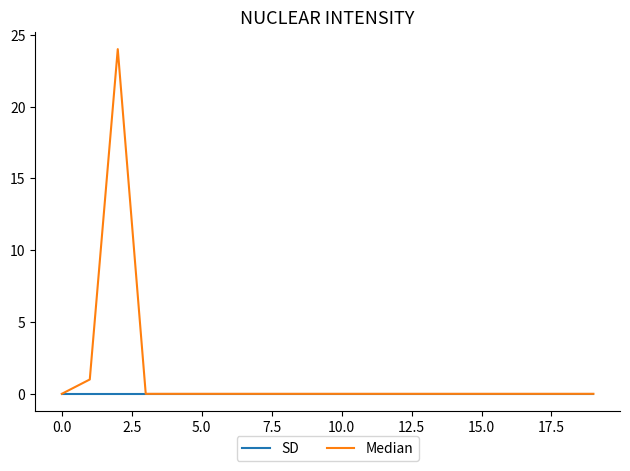

Which series has the widest spread of values?

Median